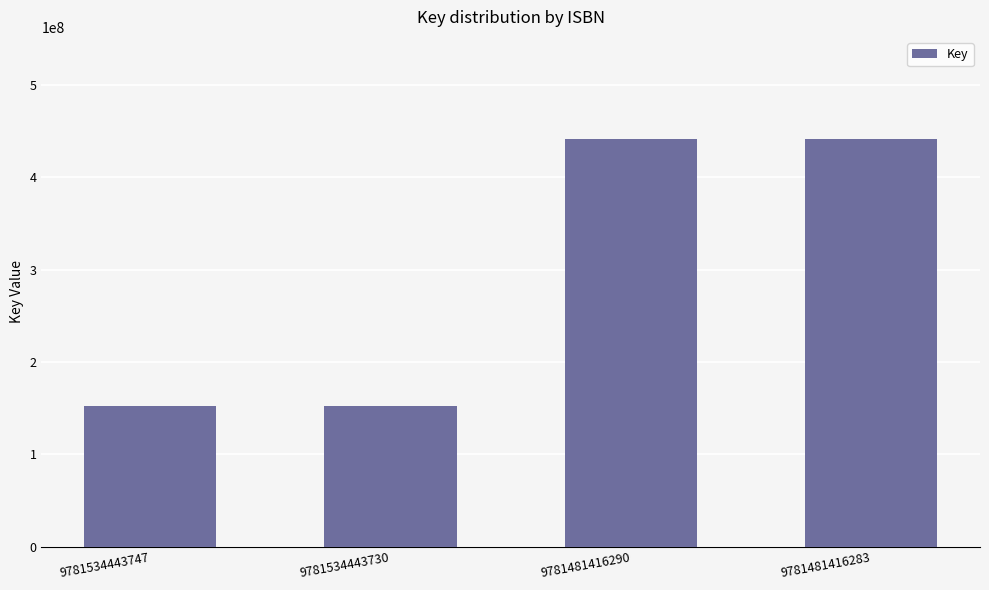

Approximately how many times larger is the value at 9781534443747 compared to 9781534443730?

1.0